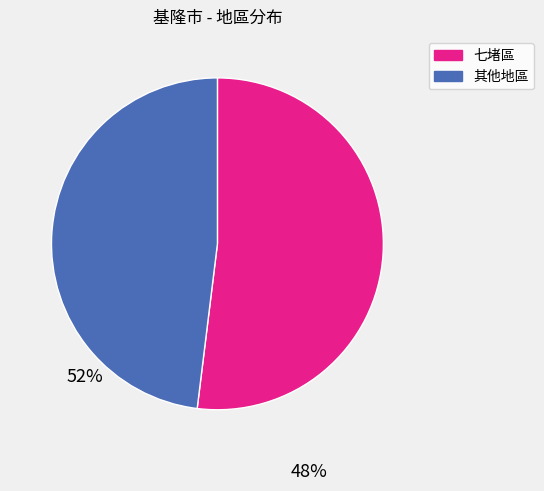

Does any single category account for the majority?

Yes